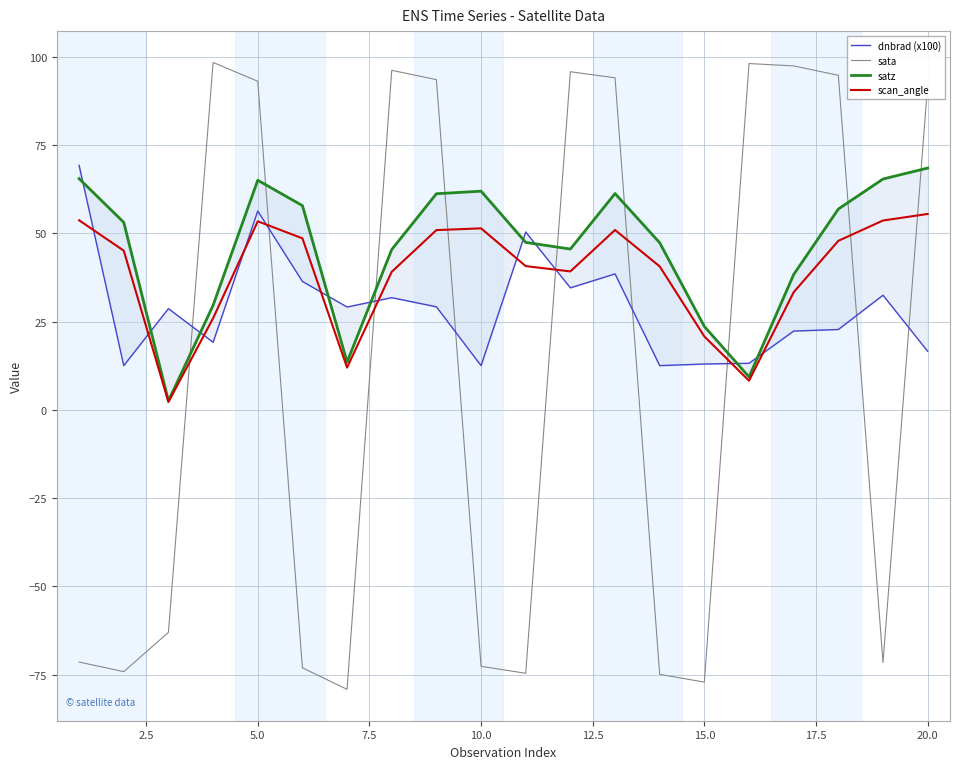

What is the lowest value of the sata series?

-79.2